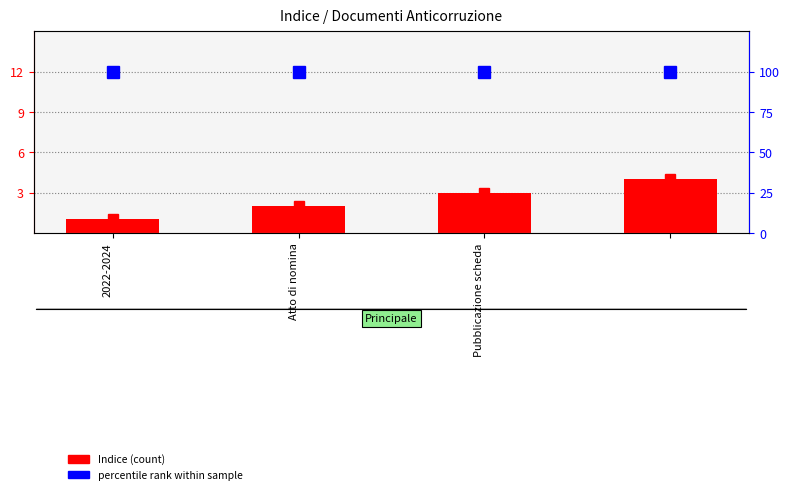

What are all the series names shown in the legend?

Indice (count), Percentile rank within sample